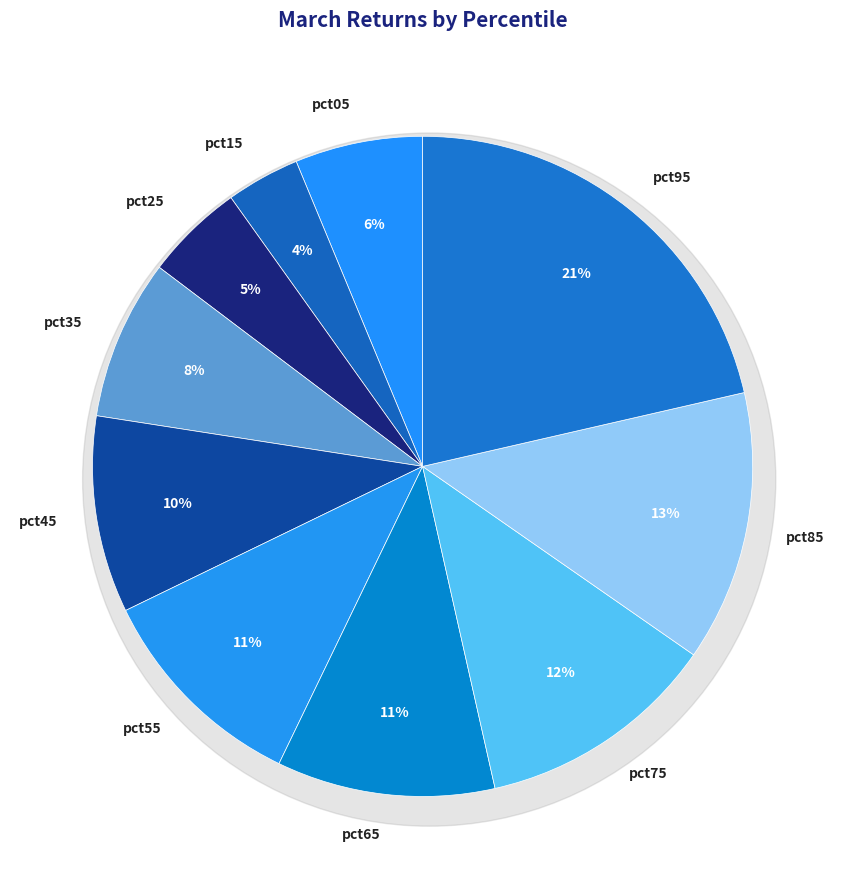

How many segments does this pie chart have?

10